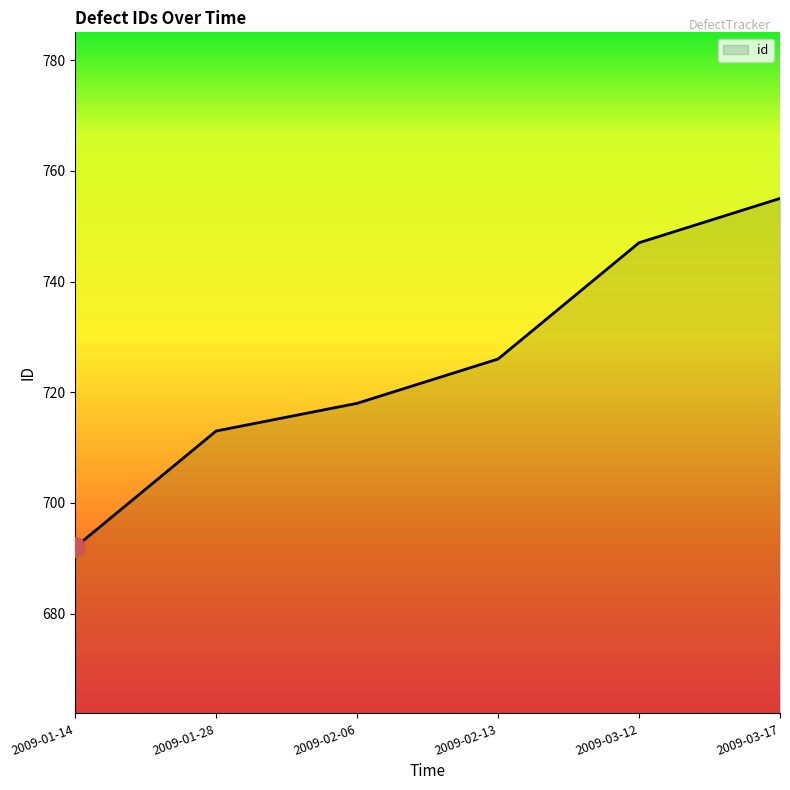

At which category does the chart reach its minimum across all series?

2009-01-14